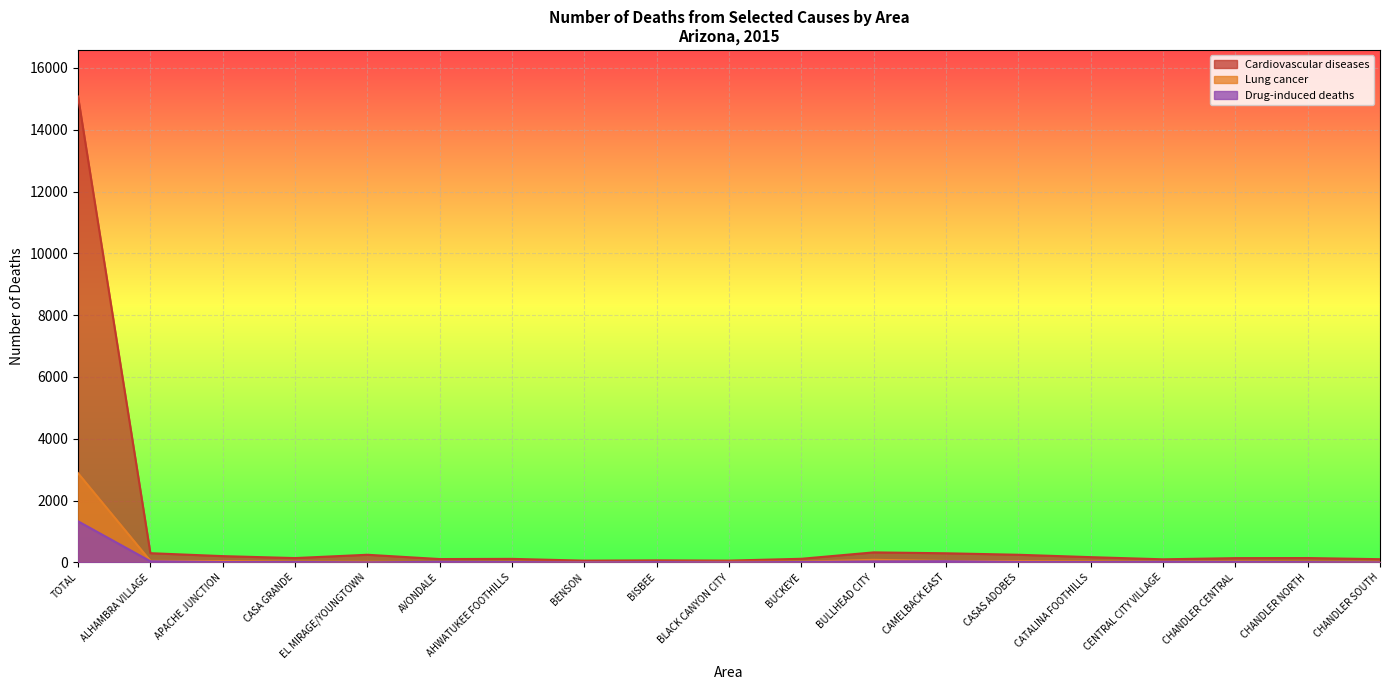

True or false: Lung cancer and Cardiovascular diseases cross at least once.

False